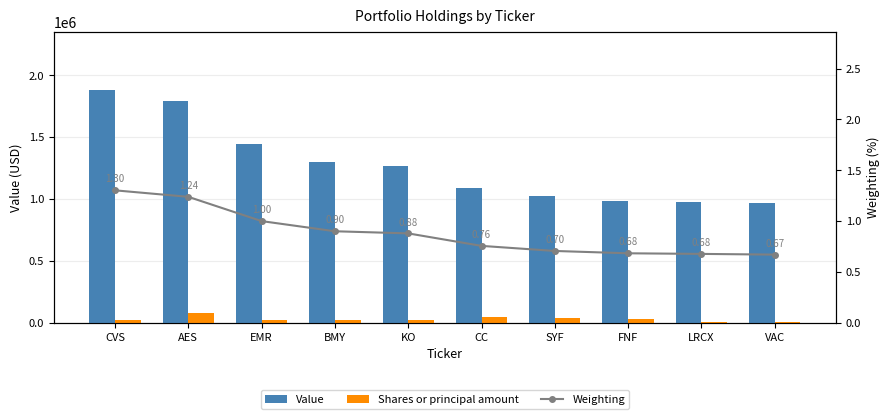

Reading left to right, what are all the values shown in this chart?

Value: CVS=1881000.0	AES=1789000.0	EMR=1443000.0	BMY=1299000.0	KO=1268000.0	CC=1091000.0	SYF=1019000.0	FNF=986000.0	LRCX=976000.0	VAC=966000.0
Shares or principal amount: CVS=19719.0	AES=79170.0	EMR=19704.0	BMY=18275.0	KO=22634.0	CC=44246.0	SYF=36135.0	FNF=27247.0	LRCX=2666.0	VAC=7925.0
Weighting: CVS=1.3	AES=1.2	EMR=1.0	BMY=0.9	KO=0.9	CC=0.8	SYF=0.7	FNF=0.7	LRCX=0.7	VAC=0.7